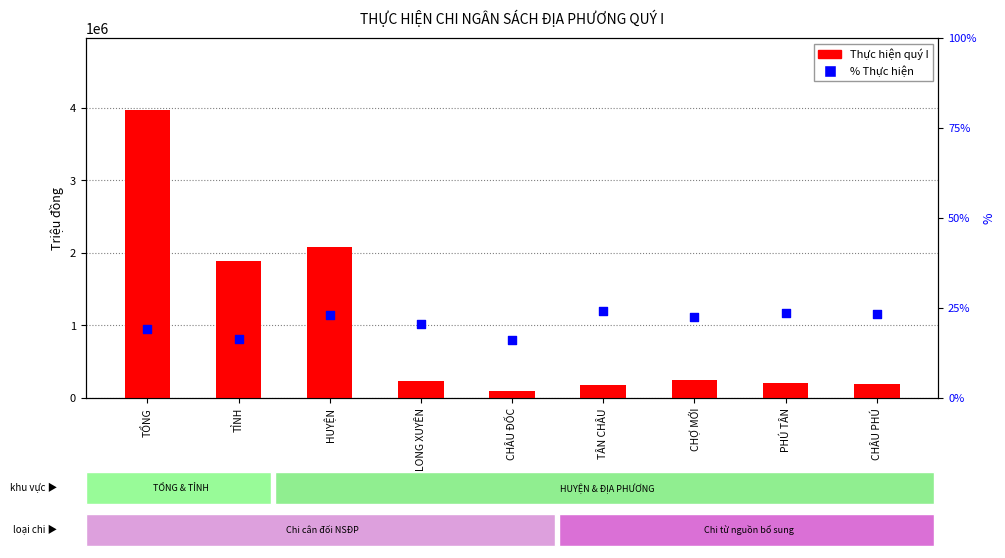

Which series has the largest total across all categories?

Thực hiện quý I